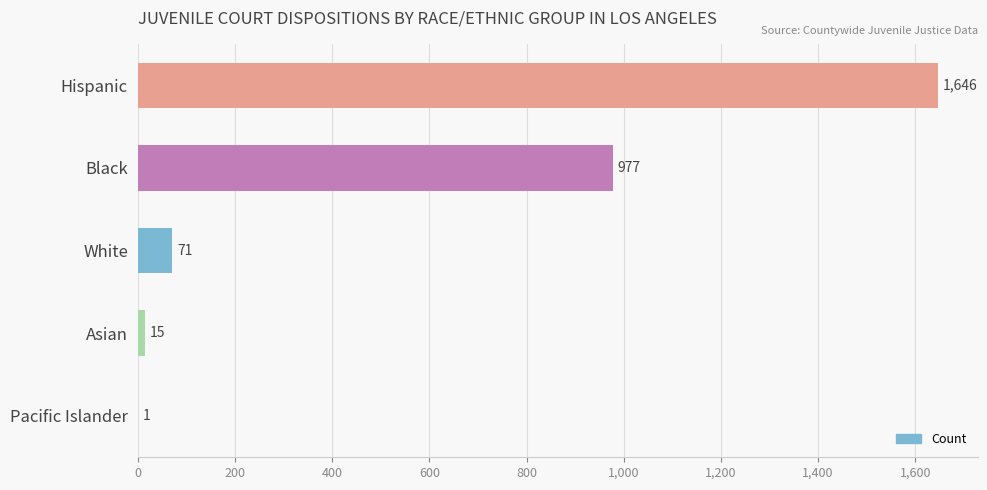

What is the sum of all values?

2710